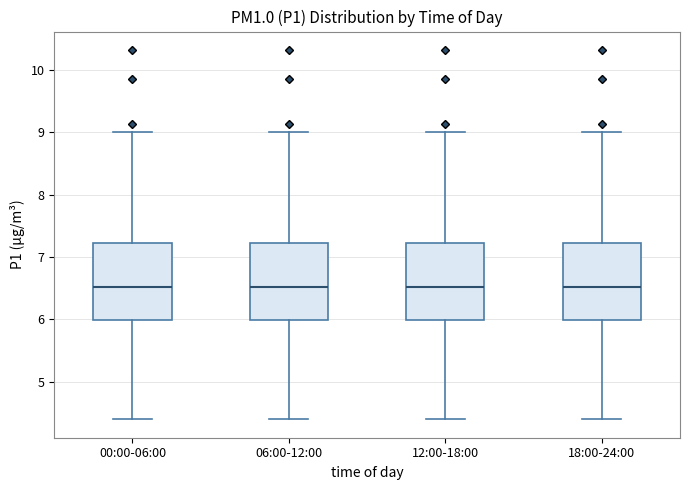

Reading left to right, transcribe this box plot: for each box, give where its median line is, the range the box spans, and where its two whiskers end, as read against the y-axis. The values are not printed on the chart, so give them approximately, as read against the axis.

00:00-06:00: median 6.5, box 6.0 to 7.2, whiskers 4.4 to 9.0
06:00-12:00: median 6.5, box 6.0 to 7.2, whiskers 4.4 to 9.0
12:00-18:00: median 6.5, box 6.0 to 7.2, whiskers 4.4 to 9.0
18:00-24:00: median 6.5, box 6.0 to 7.2, whiskers 4.4 to 9.0